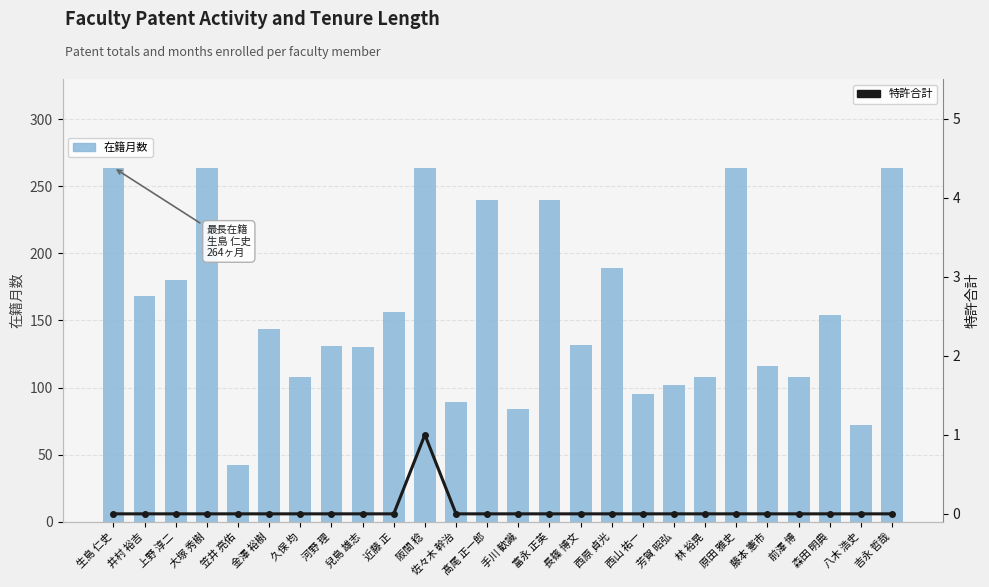

What is the value of the 在籍月数 bar at the 18th from the left?

95